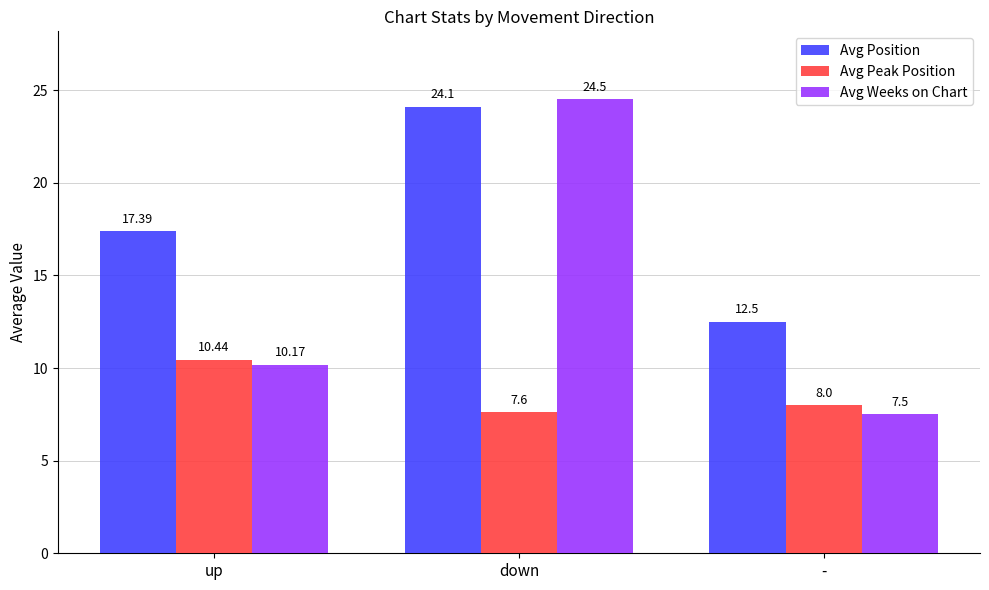

What is the sum of all Avg Position values?

54.0